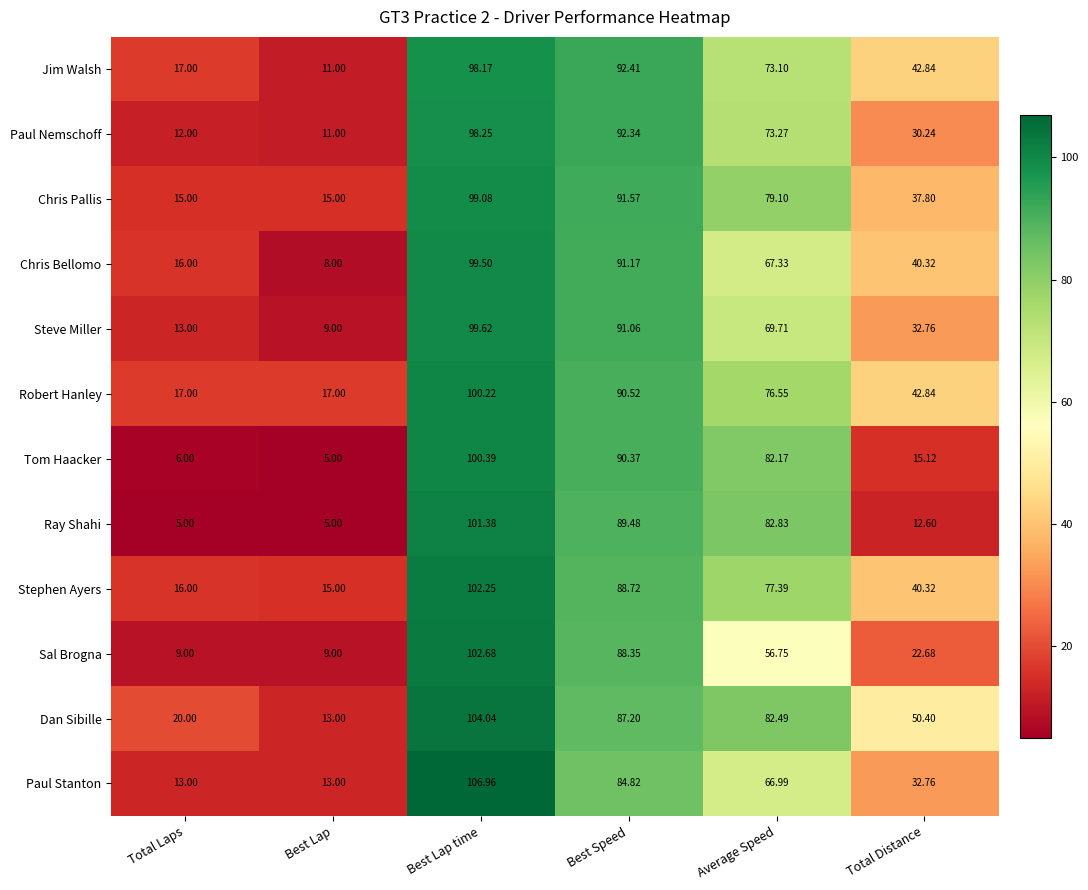

At how many categories does at least one series exceed 101?

1